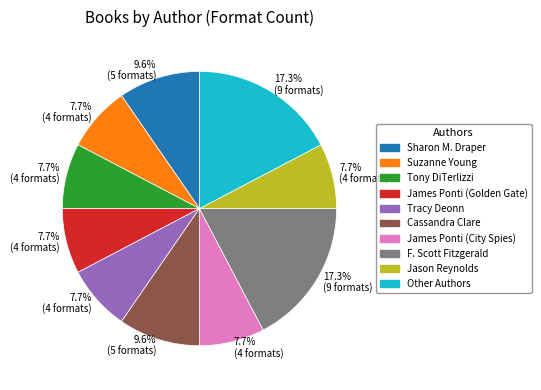

Does Sharon M. Draper account for over 50% of the chart?

No